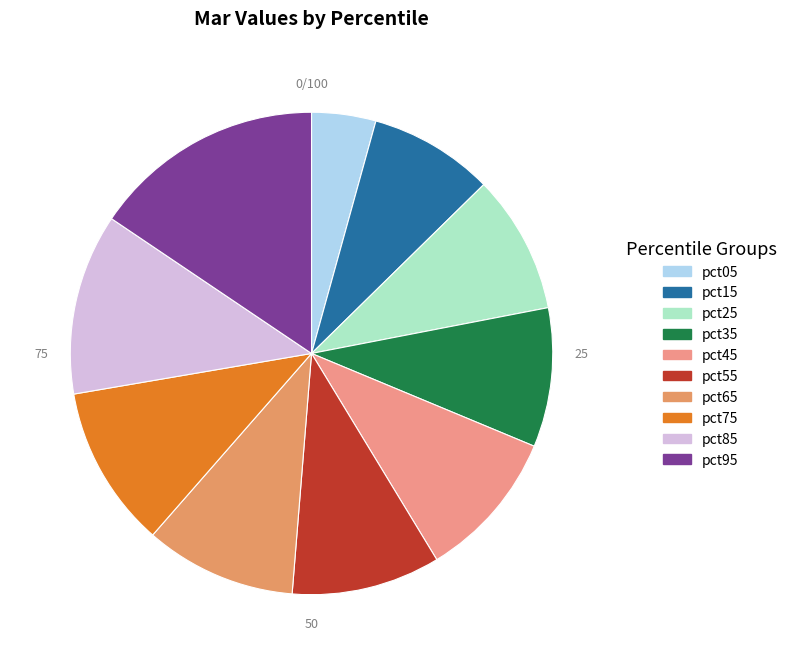

To the nearest percent, what is the average slice percentage?

10%